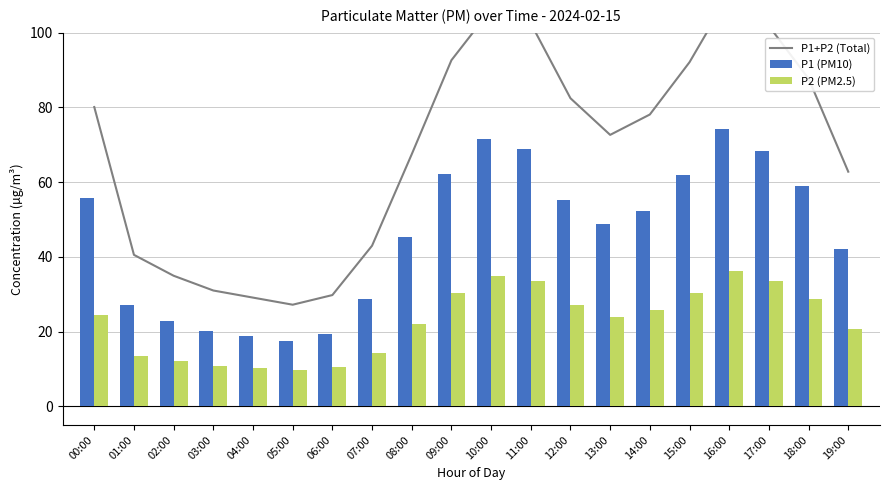

The P1+P2 (Total) series shows 80.1 at 00:00. True or false?

True